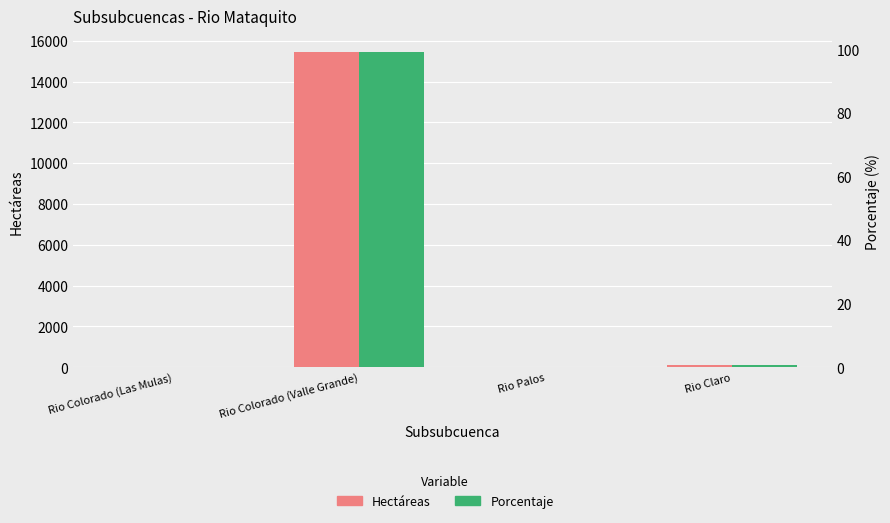

What is the value of the Hectáreas bar at the 4th from the left?

98.4